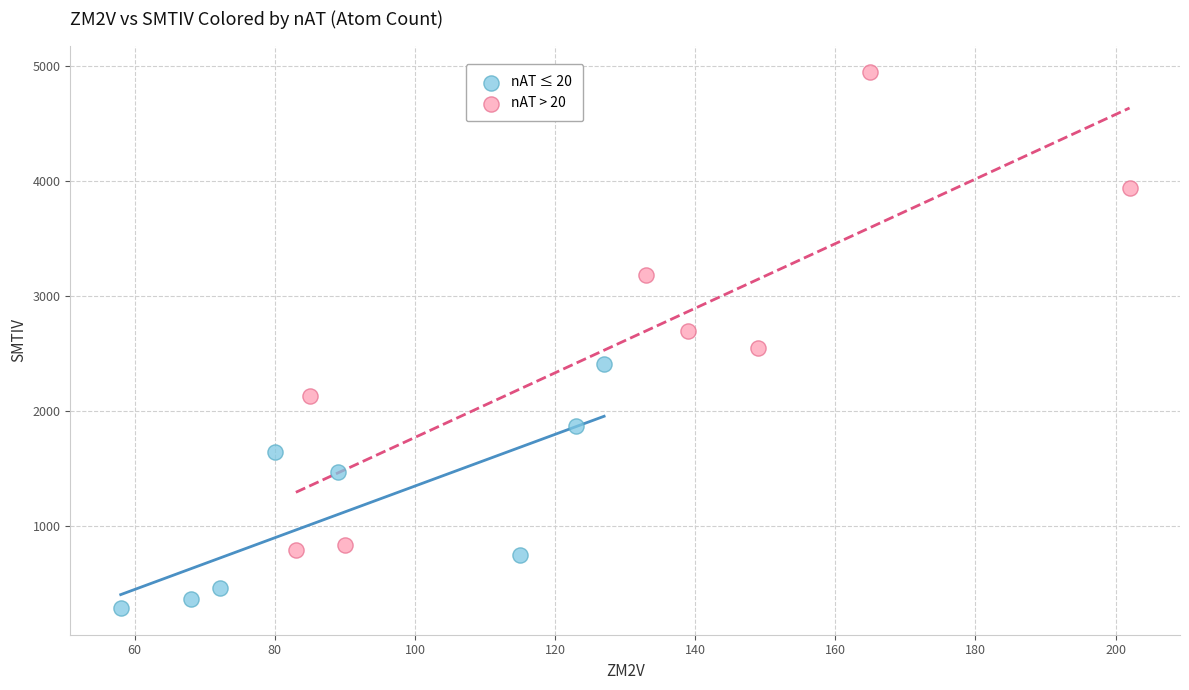

Which series has the widest spread of Y values?

nAT > 20